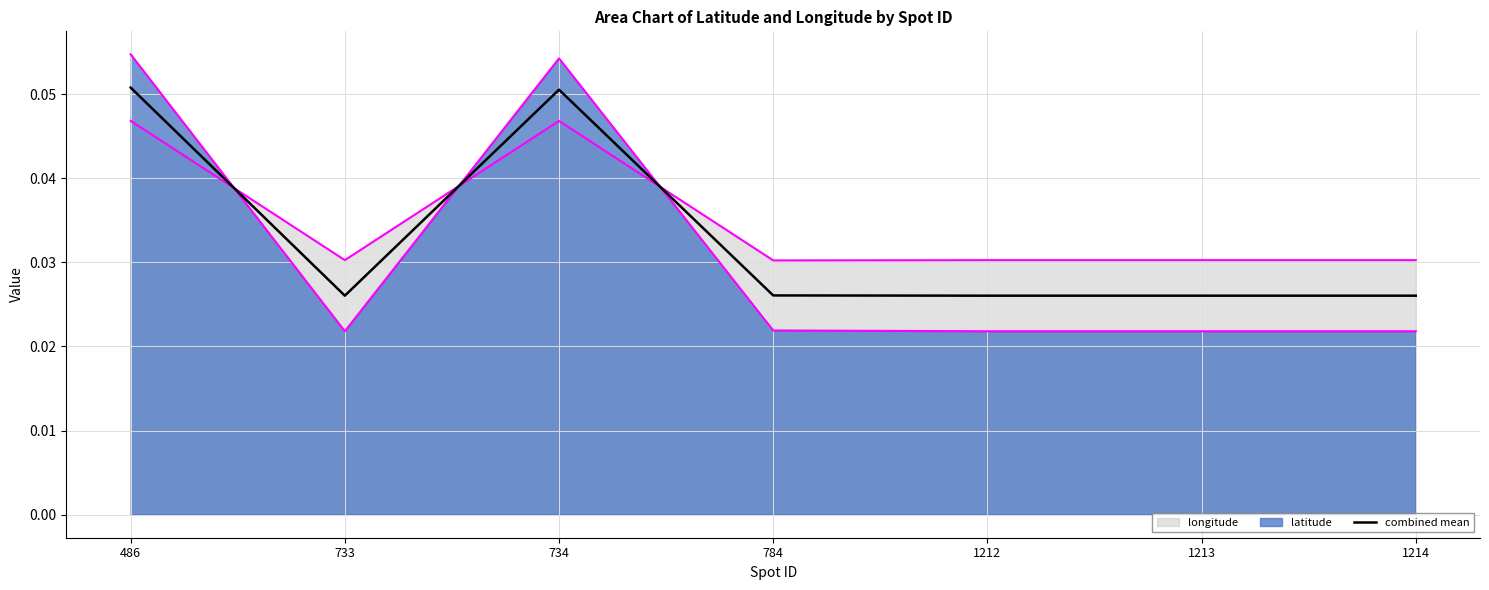

The value at 486 is 0.1. True or false?

True